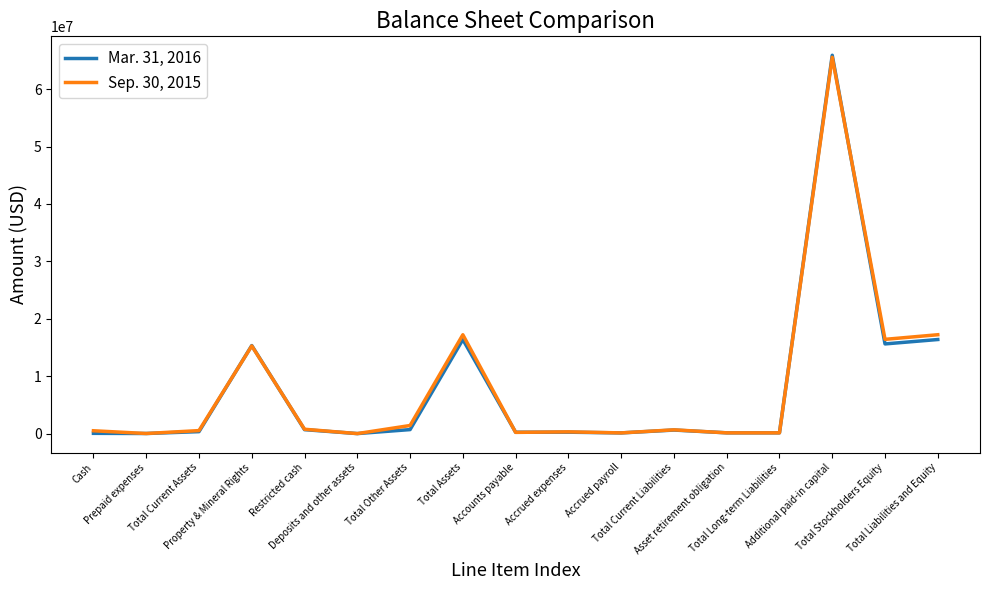

At which category does the chart reach its peak across all series?

Additional paid-in capital